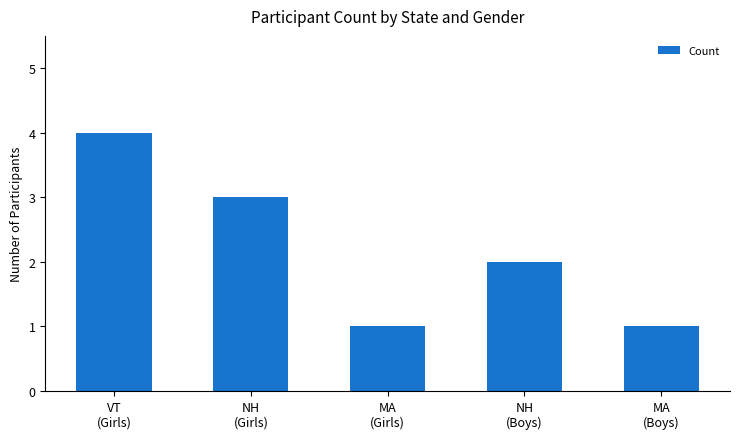

Are the bars grouped side by side (vs. stacked)?

No